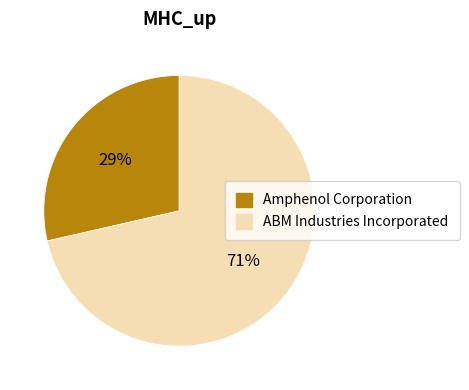

Rank the categories by value from highest to lowest.

ABM Industries Incorporated, Amphenol Corporation